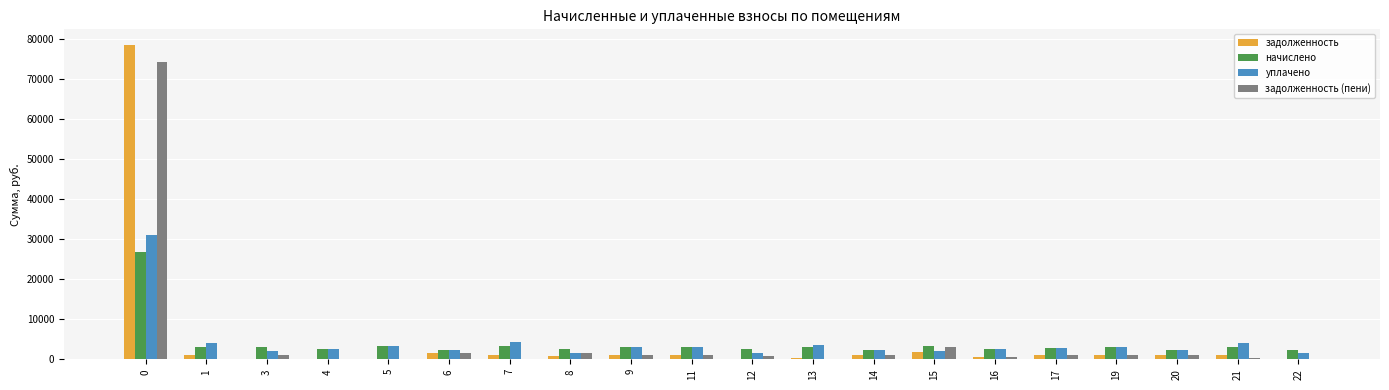

What is the total value across all series at 0?

210683.0